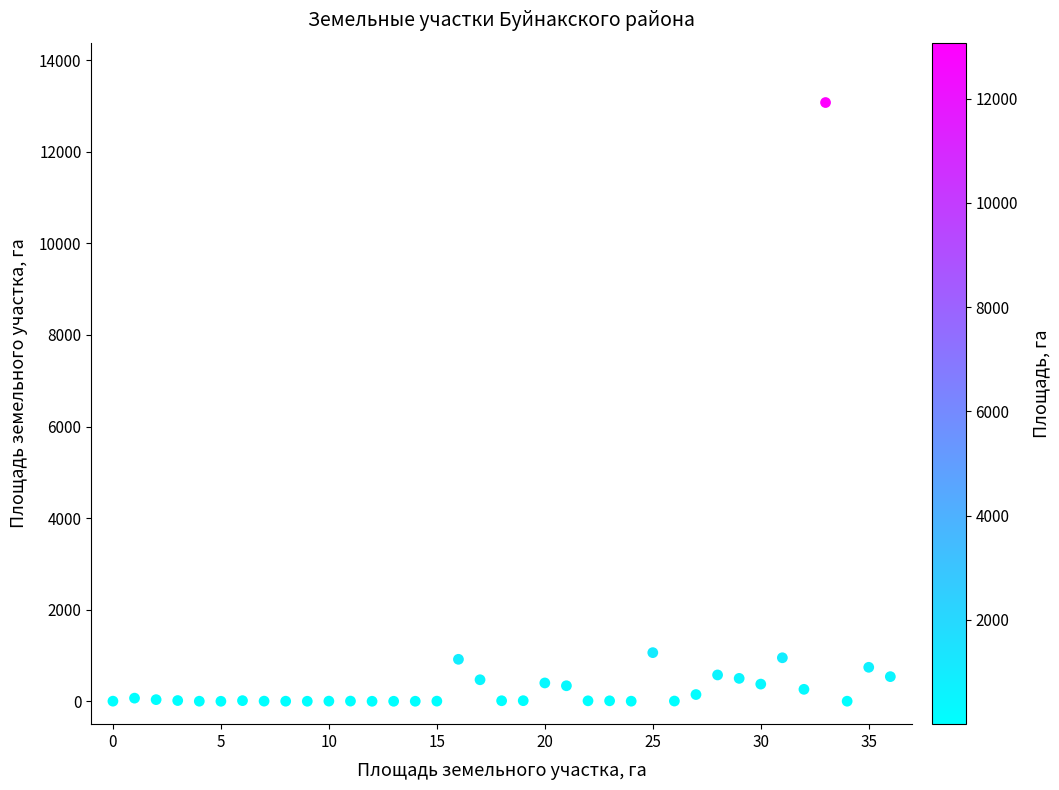

What is the range of Y values (max minus min)?

13075.5